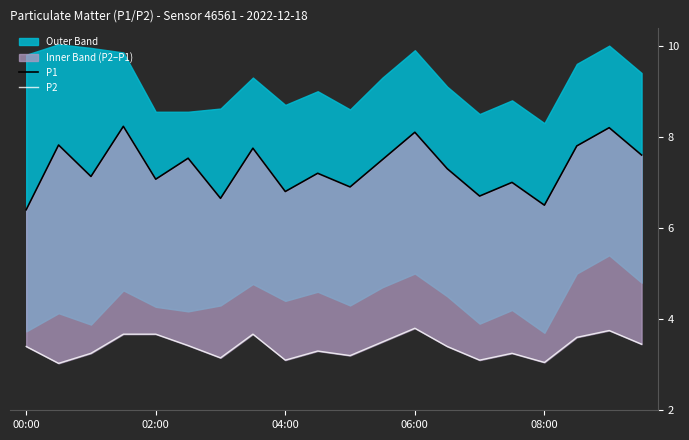

What is the average value of the P2 series?

3.4